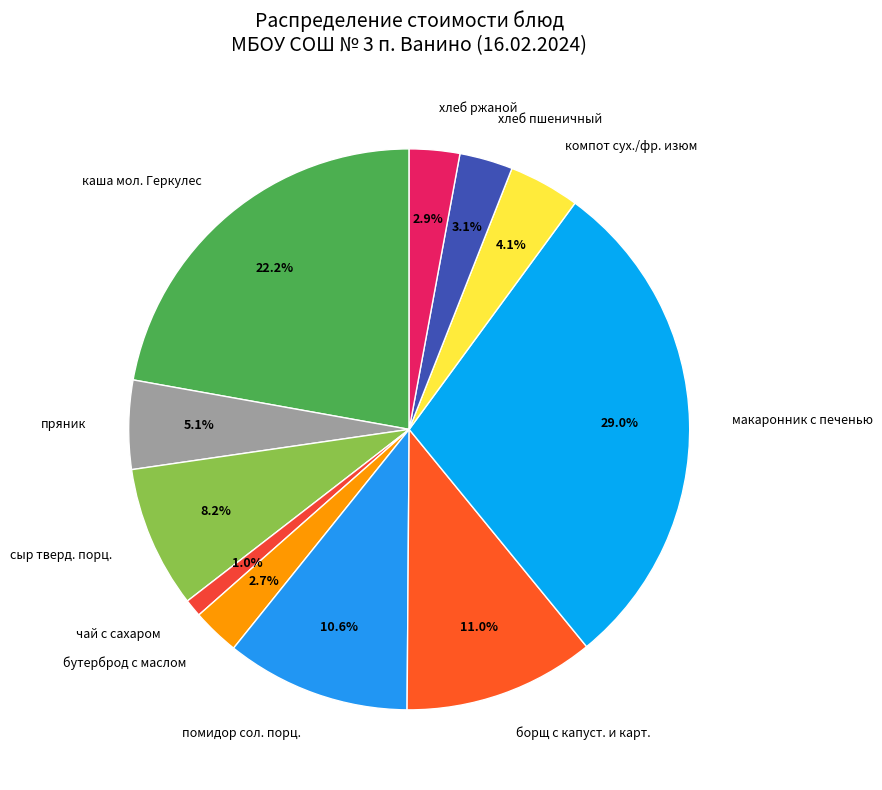

Which has a higher value, хлеб пшеничный or сыр тверд. порц.?

сыр тверд. порц.